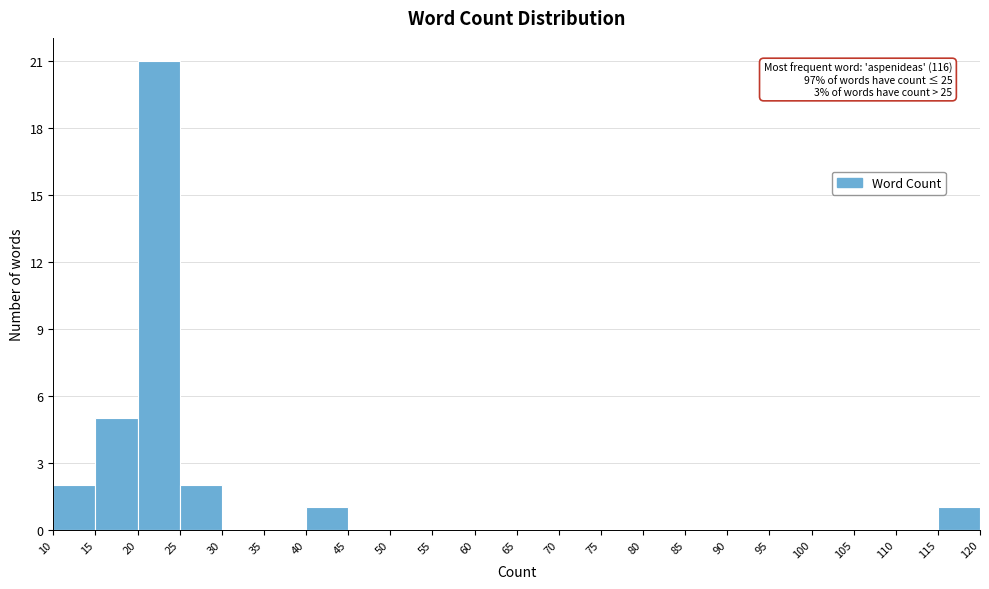

Which range on the x-axis has the tallest bar?

20 to 25